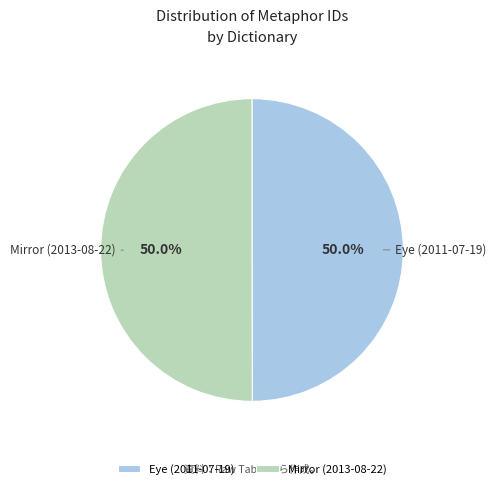

To the nearest percent, what portion does Mirror (2013-08-22) represent?

50%